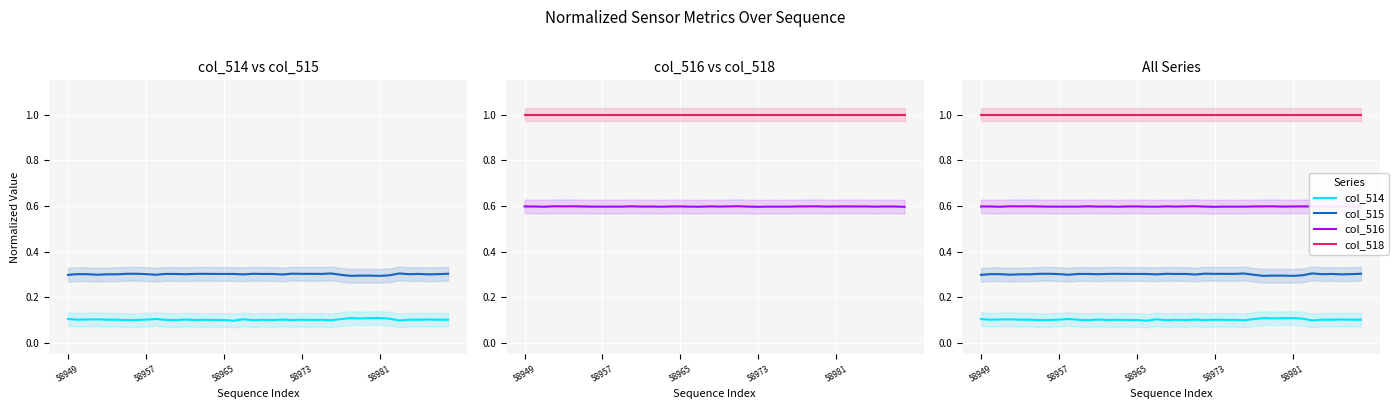

Is this an area chart (filled region under the line)?

No